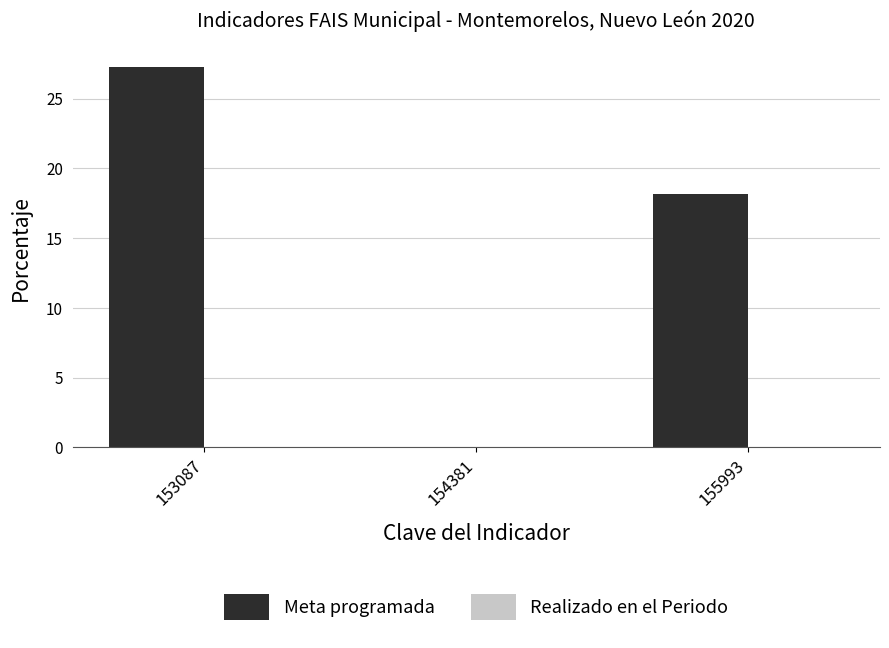

The value at 155993 is 9.1. True or false?

False